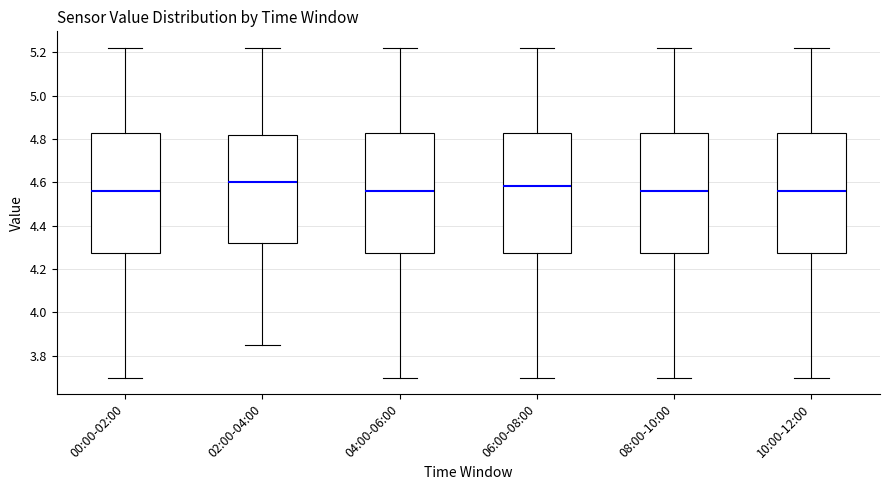

Where is the upper edge of the box for 06:00-08:00 on the y-axis? The values are not printed on the chart, so give them approximately, as read against the axis.

4.82